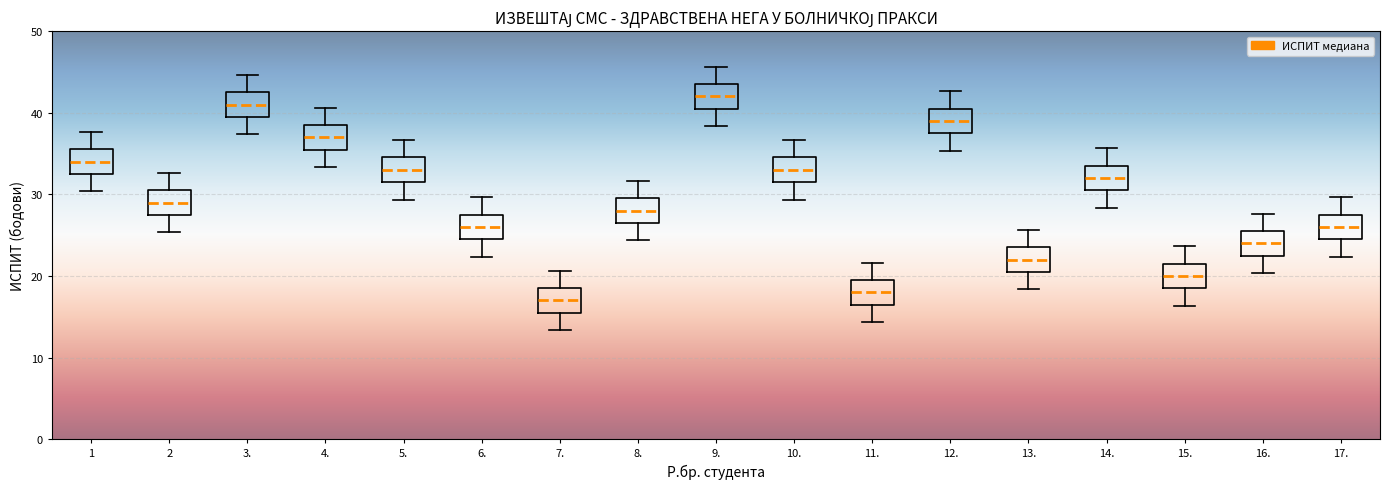

Reading left to right, transcribe this box plot: for each box, give where its median line is, the range the box spans, and where its two whiskers end, as read against the y-axis. The values are not printed on the chart, so give them approximately, as read against the axis.

1: median 34, box 32 to 36, whiskers 30 to 38
2: median 29, box 27 to 31, whiskers 25 to 33
3.: median 41, box 39 to 43, whiskers 37 to 45
4.: median 37, box 35 to 39, whiskers 33 to 41
5.: median 33, box 31 to 35, whiskers 29 to 37
6.: median 26, box 24 to 28, whiskers 22 to 30
7.: median 17, box 15 to 19, whiskers 13 to 21
8.: median 28, box 26 to 30, whiskers 24 to 32
9.: median 42, box 40 to 44, whiskers 38 to 46
10.: median 33, box 31 to 35, whiskers 29 to 37
11.: median 18, box 16 to 20, whiskers 14 to 22
12.: median 39, box 37 to 41, whiskers 35 to 43
13.: median 22, box 20 to 24, whiskers 18 to 26
14.: median 32, box 30 to 34, whiskers 28 to 36
15.: median 20, box 18 to 22, whiskers 16 to 24
16.: median 24, box 22 to 26, whiskers 20 to 28
17.: median 26, box 24 to 28, whiskers 22 to 30